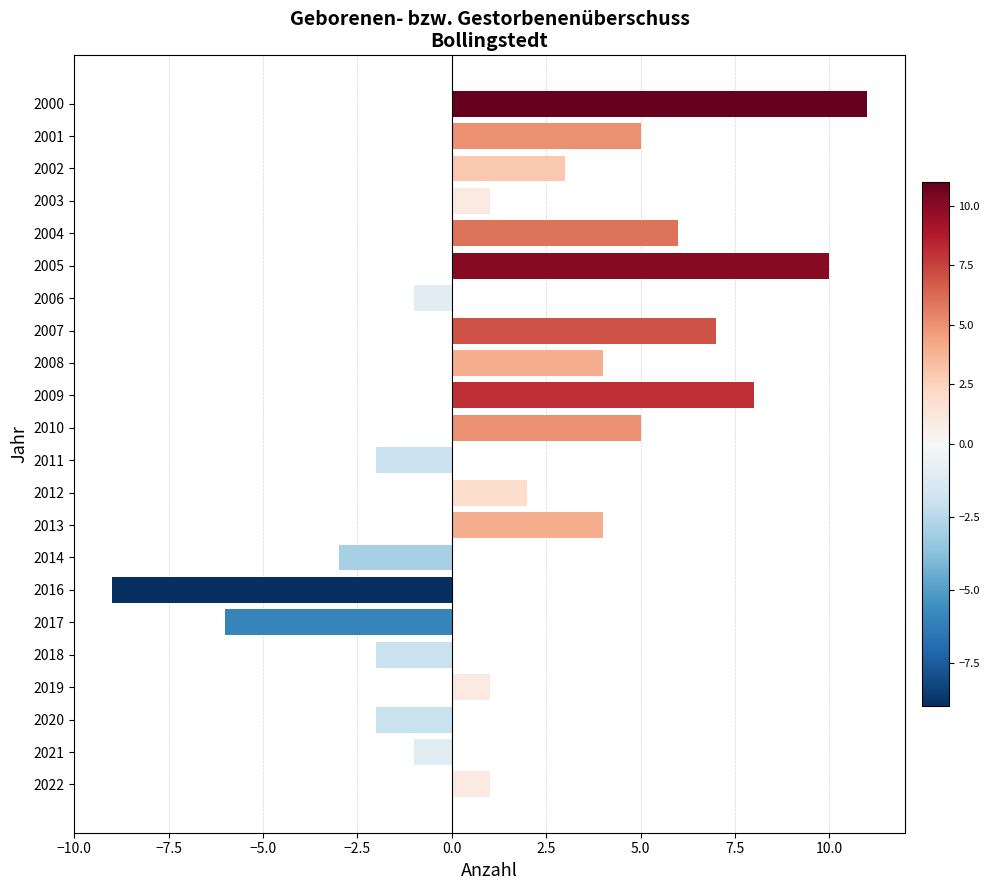

Which label corresponds to the largest value in the chart?

2000